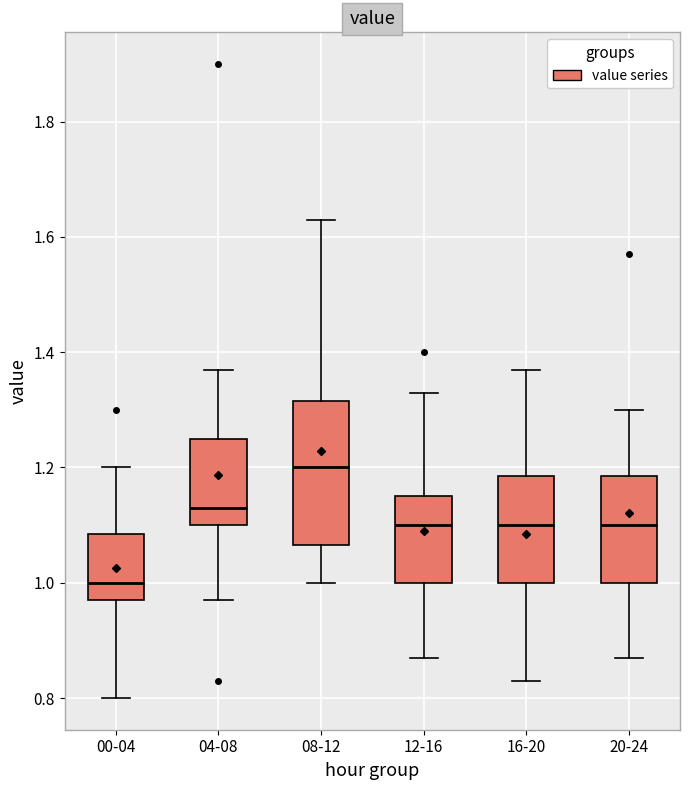

Which box's median line is the lowest?

00-04